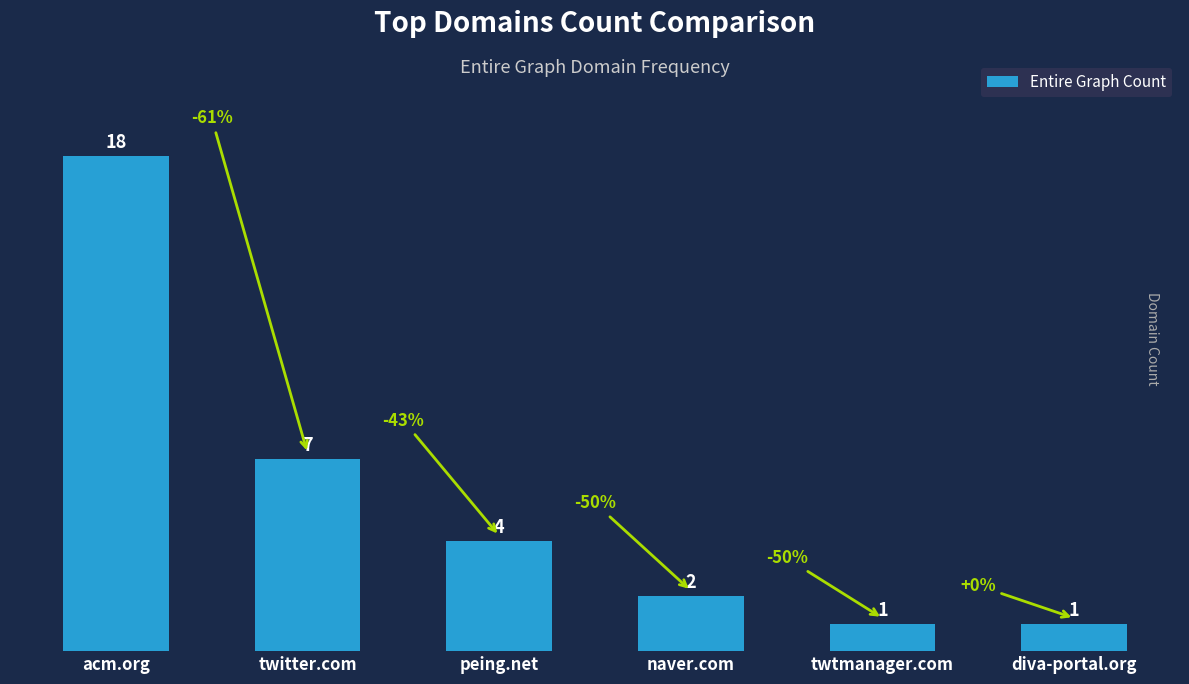

What is the smallest value displayed?

1